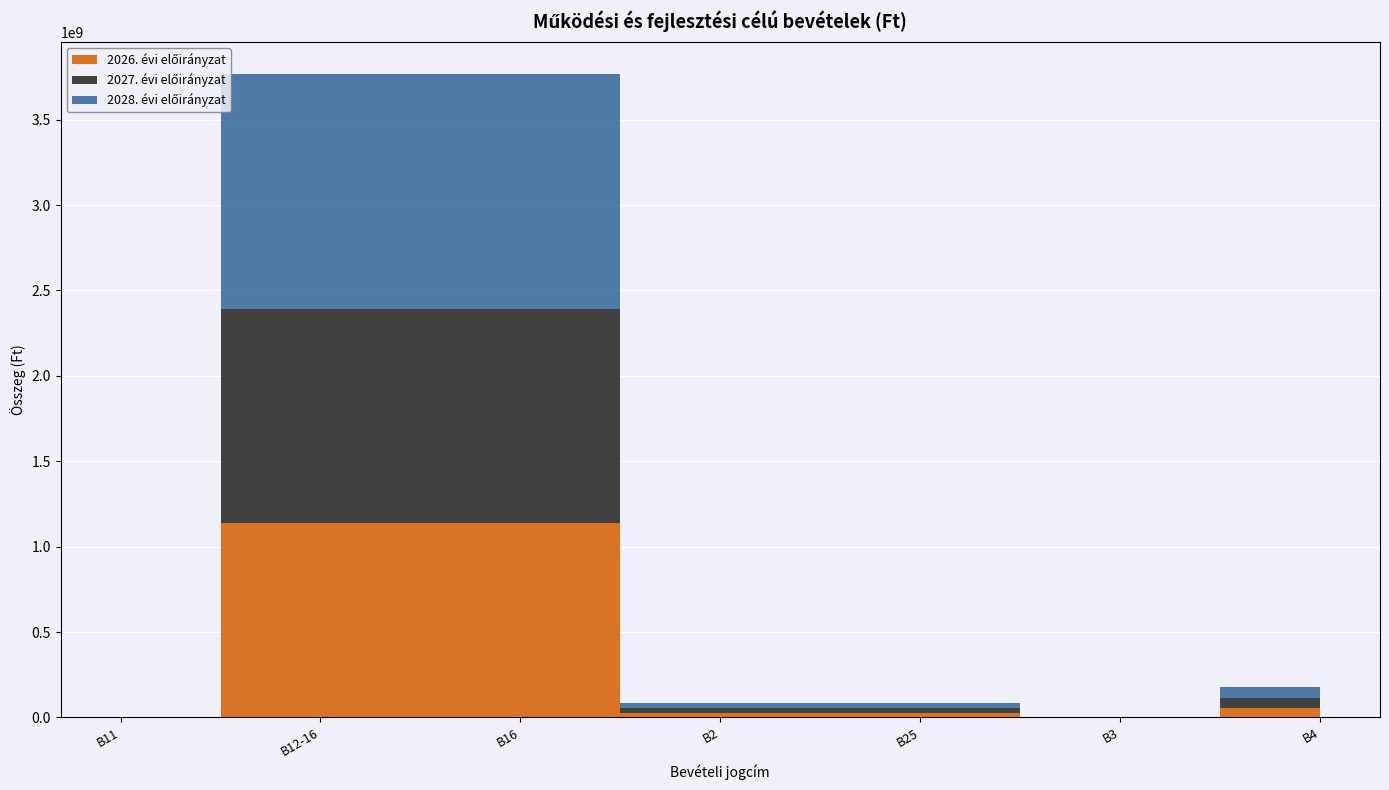

Reading left to right, list all the values displayed in this chart.

2026. évi előirányzat: 0.0	1138218192.0	1138218192.0	25800000.0	25800000.0	0.0	53600000.0
2027. évi előirányzat: 0.0	1252040011.2	1252040011.2	28380000.0	28380000.0	0.0	58960000.0
2028. évi előirányzat: 0.0	1377244012.3	1377244012.3	31218000.0	31218000.0	0.0	64856000.0